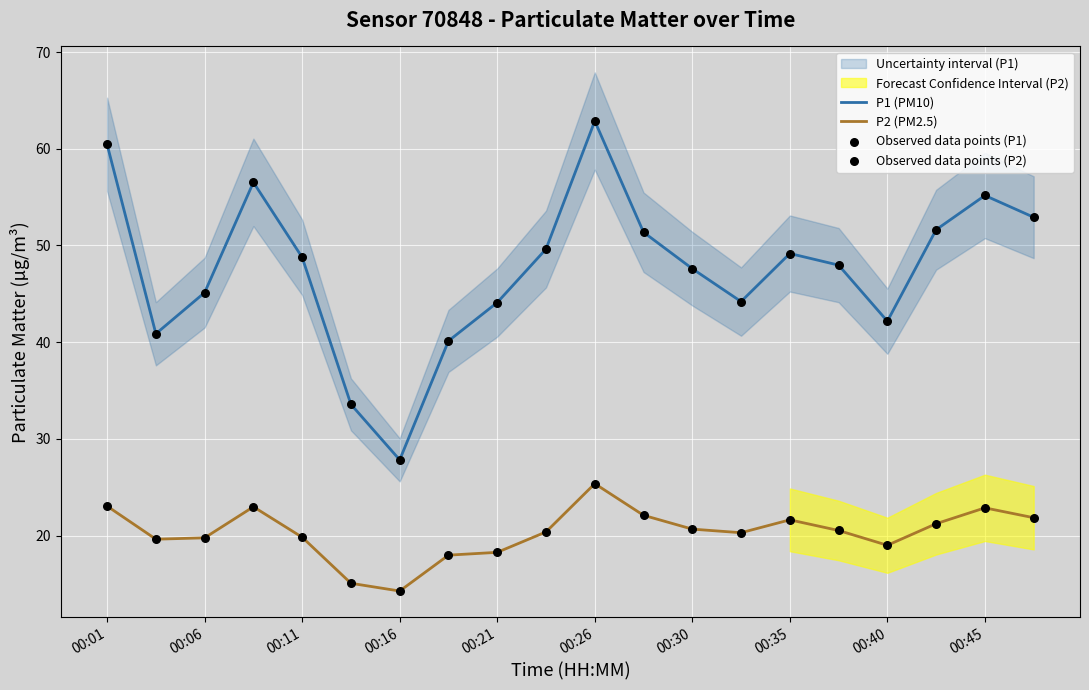

Is the value of P1 (PM10) at 00:11 greater than the value of P2 (PM2.5) at 00:16?

Yes